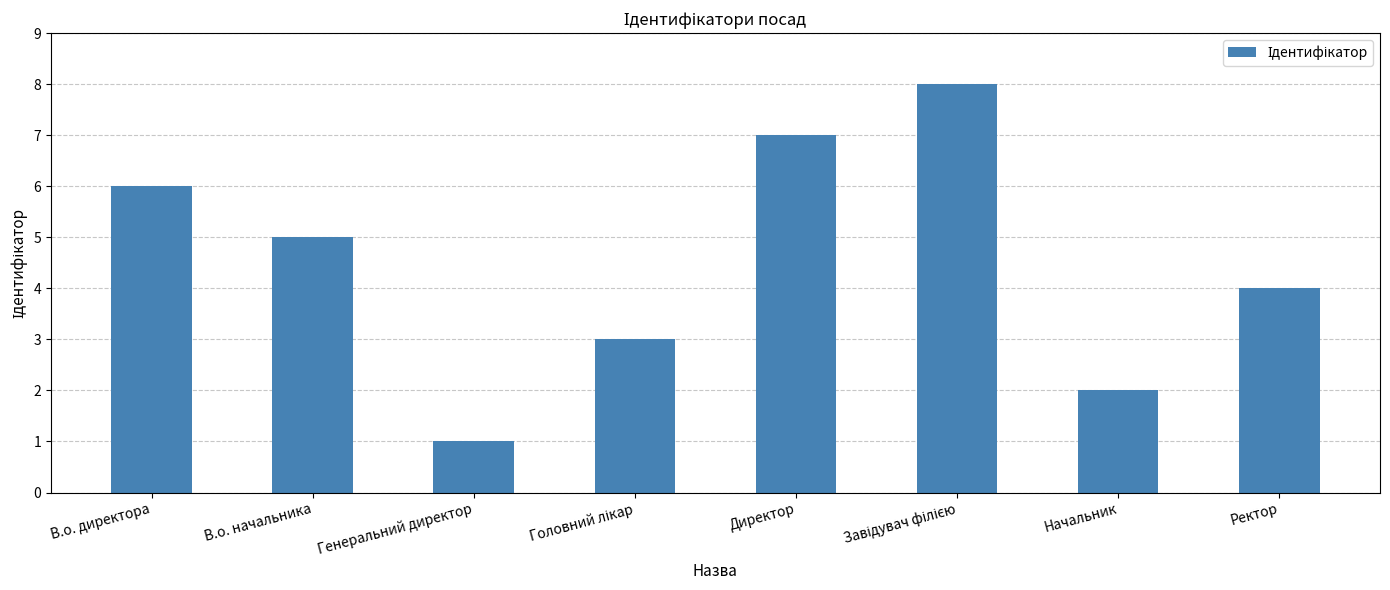

At which label does the data first exceed 5?

В.о. директора